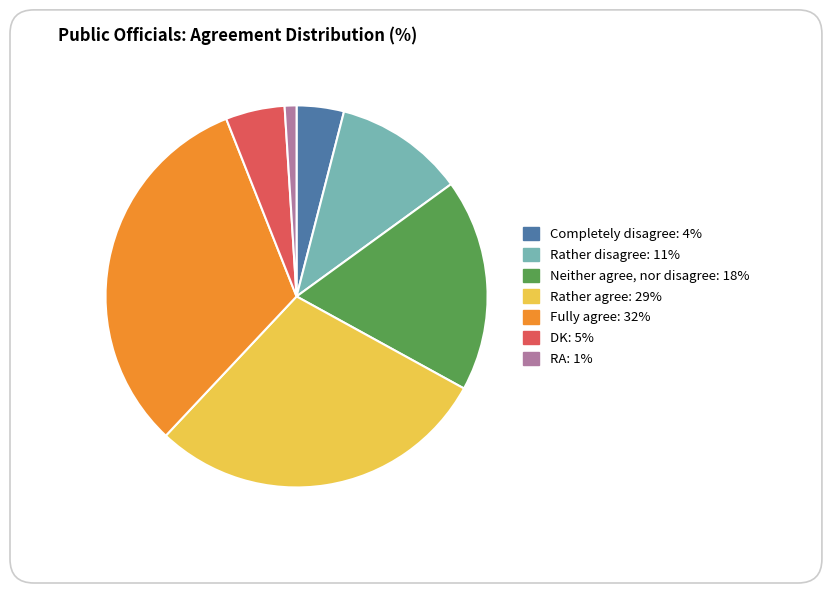

What is the ratio of the value at Rather agree to the value at Rather disagree?

2.6